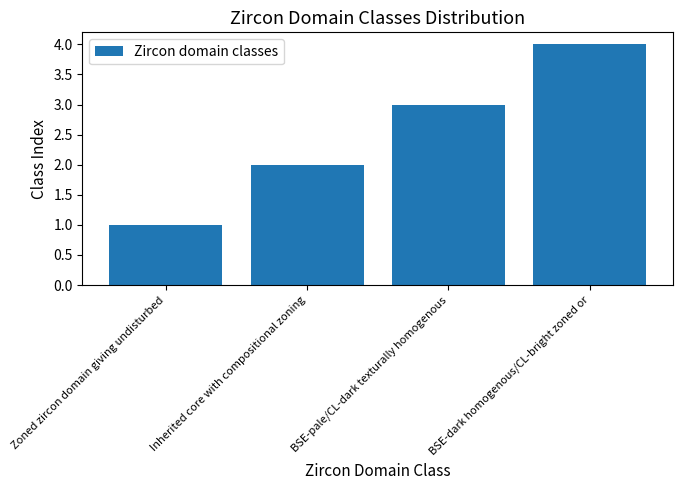

List the labels in order of value, smallest first.

Zoned zircon domain giving undisturbed, Inherited core with compositional zoning, BSE-pale/CL-dark texturally homogenous, BSE-dark homogenous/CL-bright zoned or